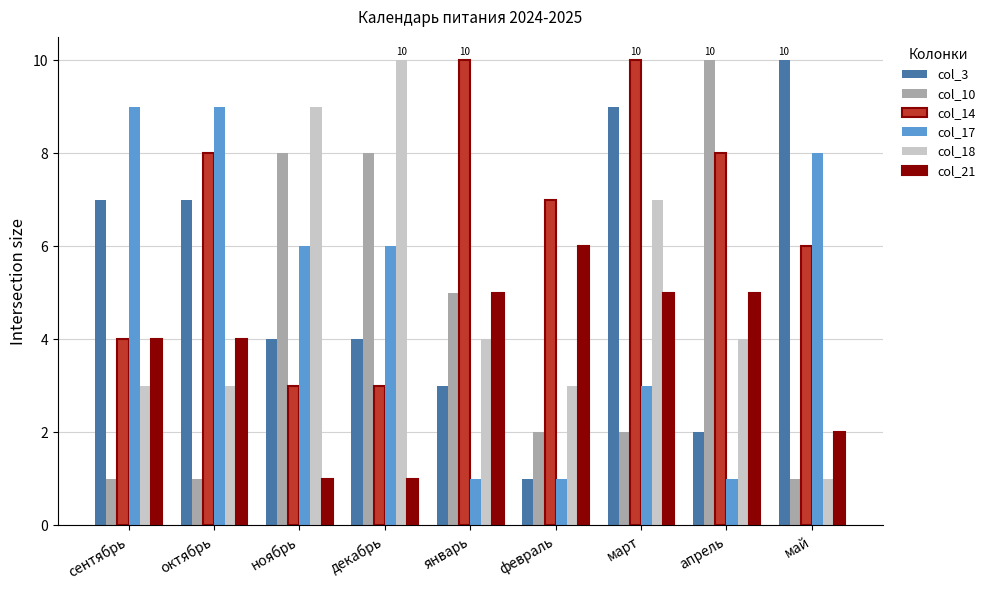

Reading right to left, transcribe all the data shown in this chart.

col_3: май=10	апрель=2	март=9	февраль=1	январь=3	декабрь=4	ноябрь=4	октябрь=7	сентябрь=7
col_10: май=1	апрель=10	март=2	февраль=2	январь=5	декабрь=8	ноябрь=8	октябрь=1	сентябрь=1
col_14: май=6	апрель=8	март=10	февраль=7	январь=10	декабрь=3	ноябрь=3	октябрь=8	сентябрь=4
col_17: май=8	апрель=1	март=3	февраль=1	январь=1	декабрь=6	ноябрь=6	октябрь=9	сентябрь=9
col_18: май=1	апрель=4	март=7	февраль=3	январь=4	декабрь=10	ноябрь=9	октябрь=3	сентябрь=3
col_21: май=2	апрель=5	март=5	февраль=6	январь=5	декабрь=1	ноябрь=1	октябрь=4	сентябрь=4